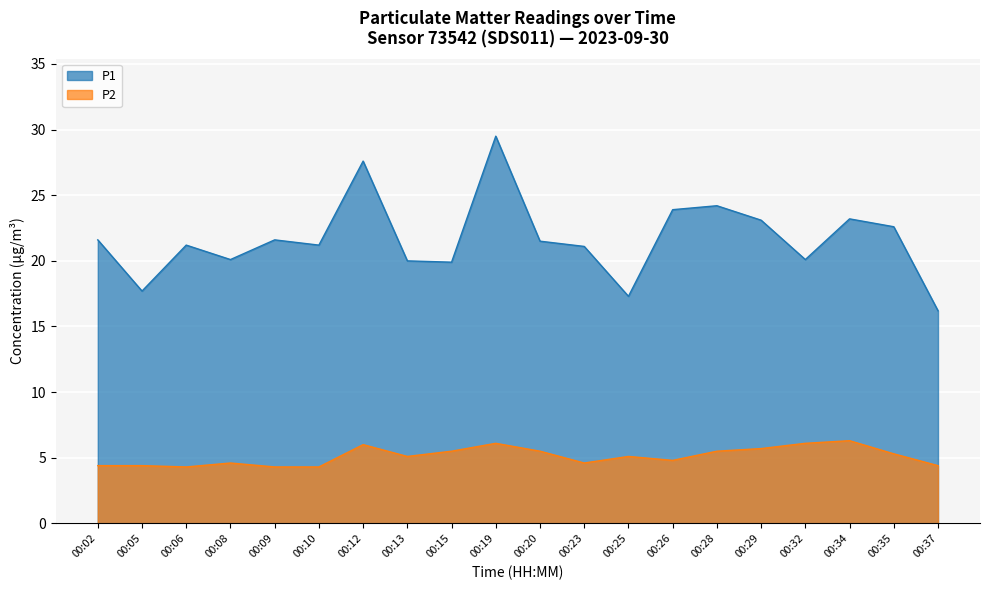

At 00:10, list the series in order from smallest to largest.

P2, P1